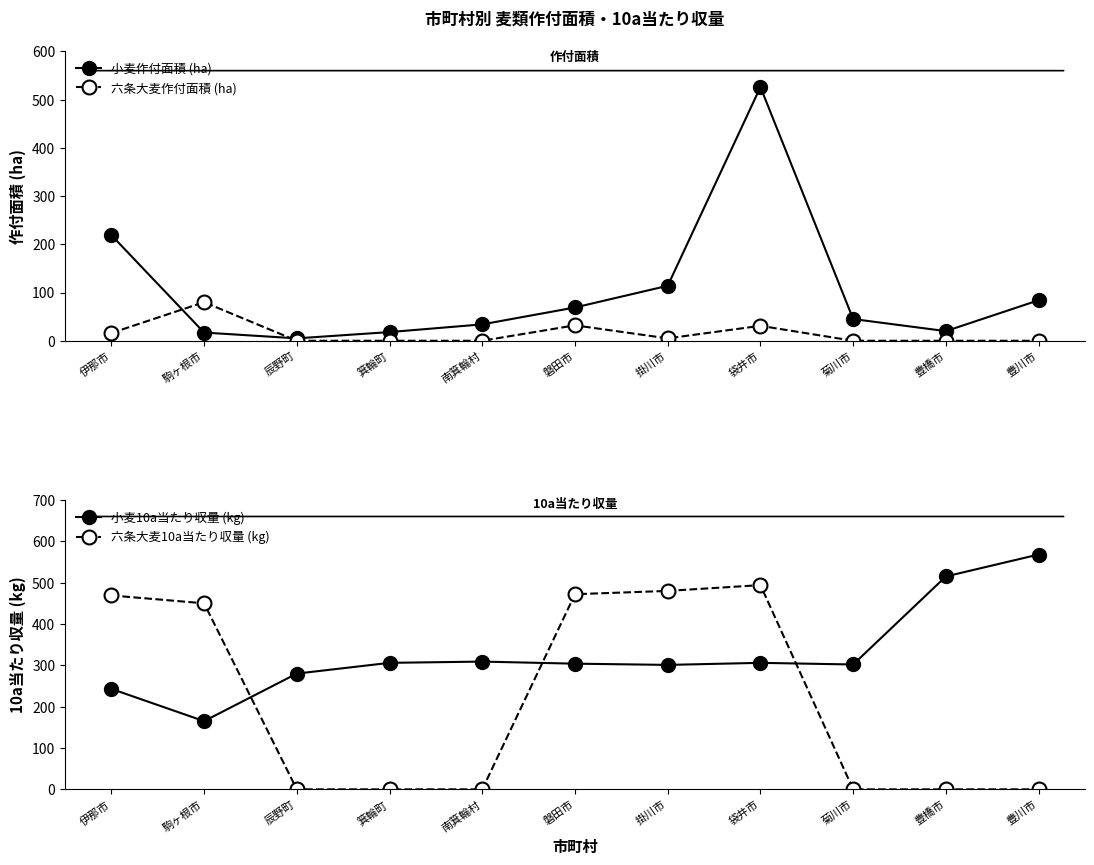

At which label does 小麦10a当たり収量 (kg) first exceed 304?

箕輪町